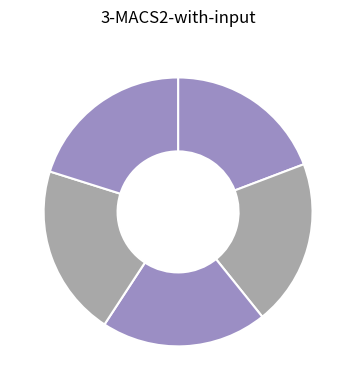

Count the number of slices in the pie.

5